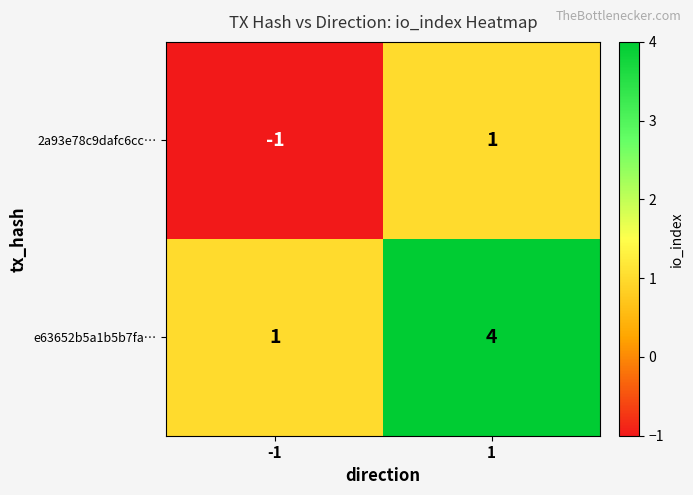

Reading left to right, transcribe all the data shown in this chart.

2a93e78c9dafc6cc…: -1=-1	1=1
e63652b5a1b5b7fa…: -1=1	1=4